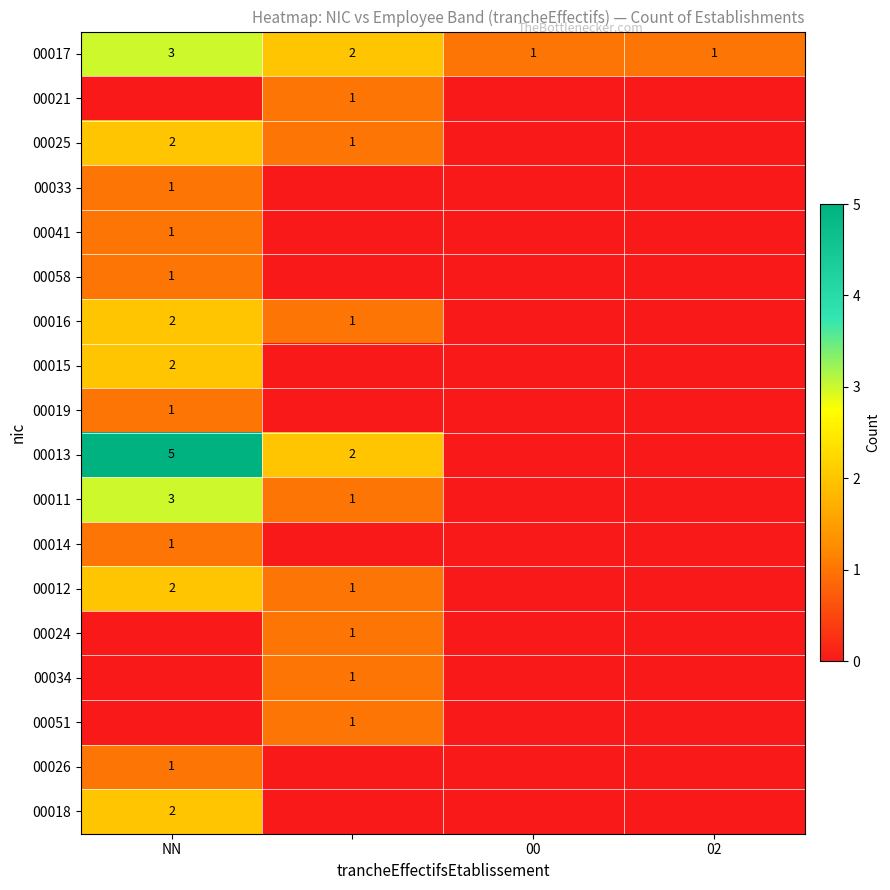

What is the sum of all 00017 values?

7